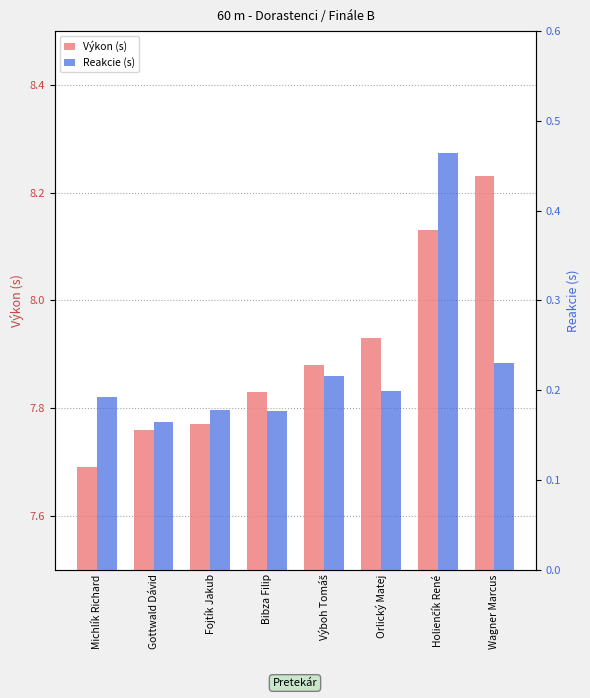

Rank the series by their average value, from highest to lowest.

Výkon (s), Reakcie (s)